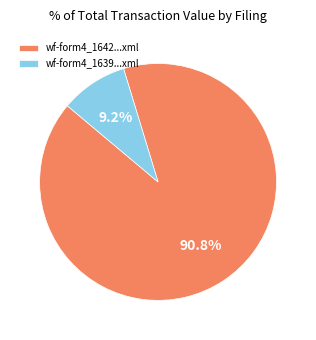

Does wf-form4_1639...xml account for over 50% of the chart?

No